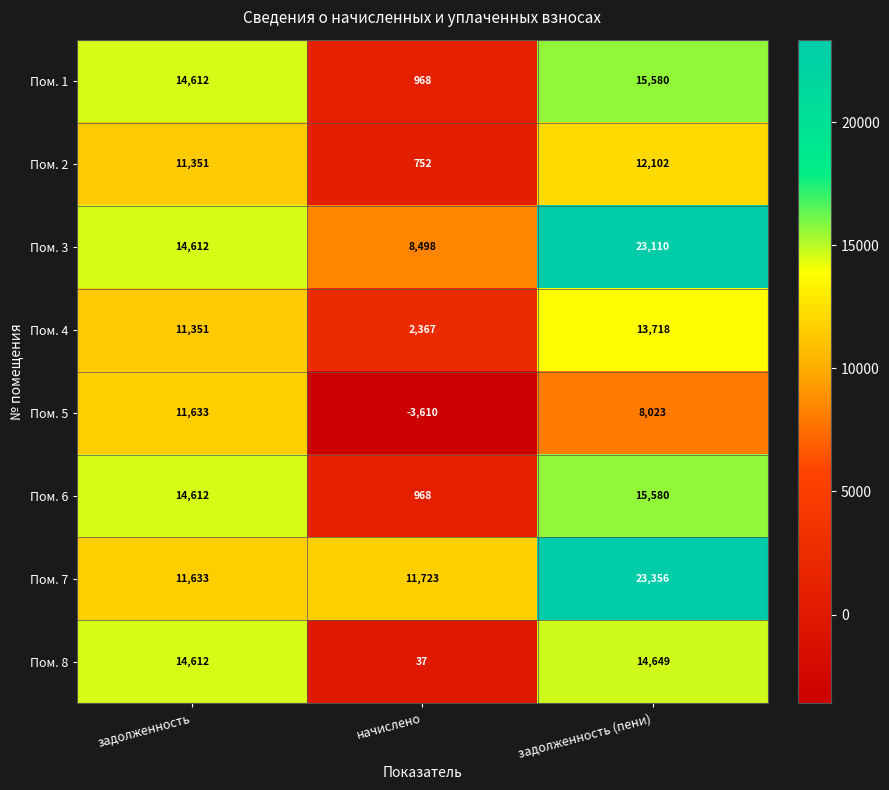

What is the difference between the Пом. 3 values at задолженность and задолженность (пени)?

8498